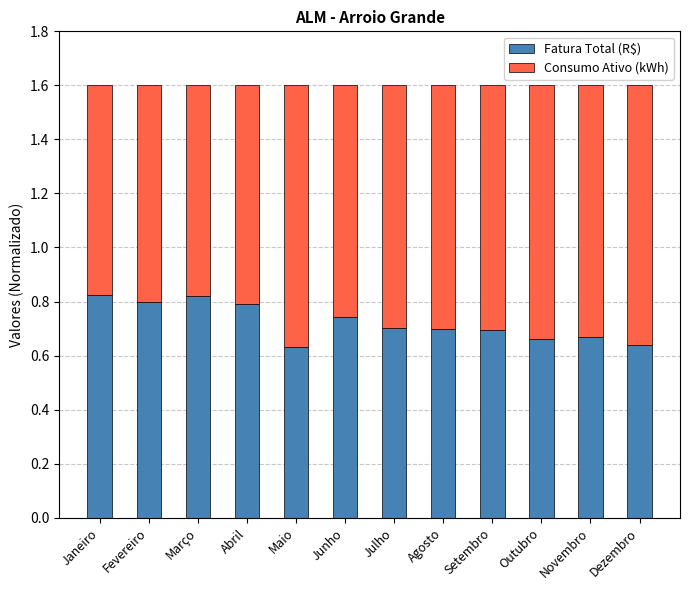

Count the Fatura Total (R$) values in the range 0 to 1.

12